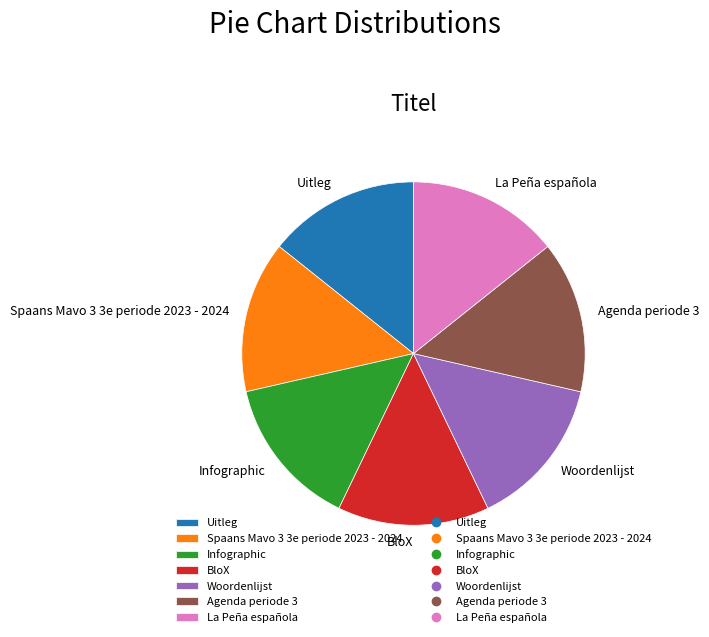

Is the sum of Woordenlijst and Infographic greater than half?

No